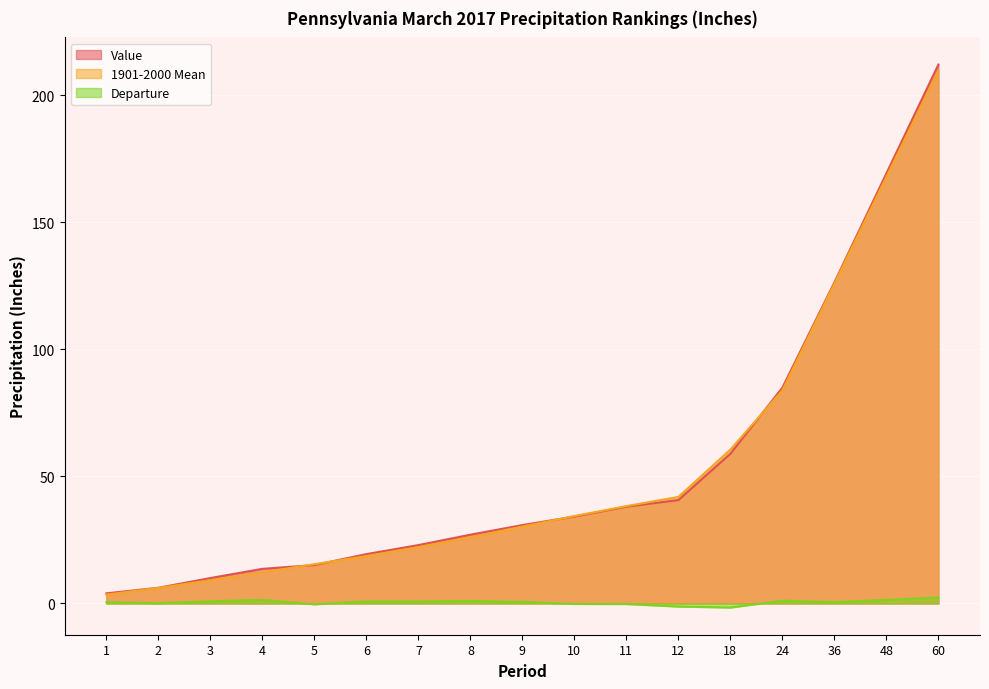

At how many categories does at least one series exceed 0?

17